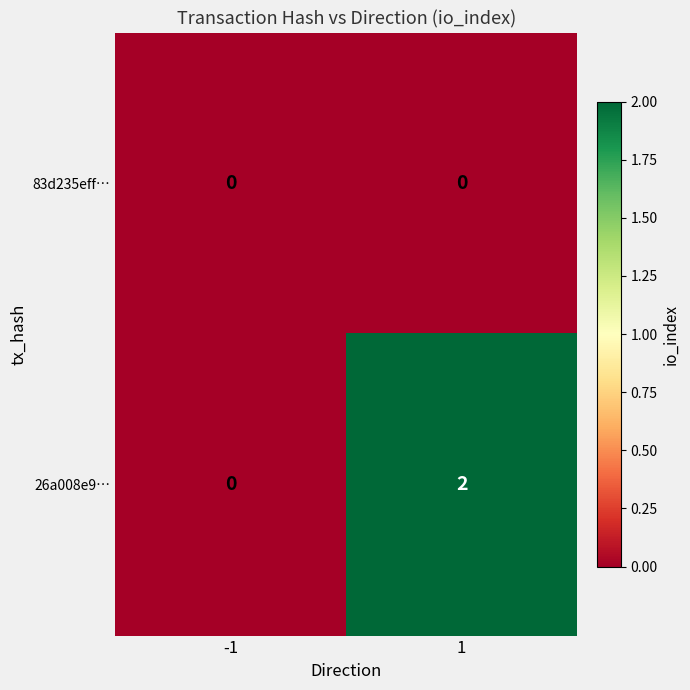

Reading left to right, extract all data points from this chart.

83d235eff…: 0	0
26a008e9…: 0	2